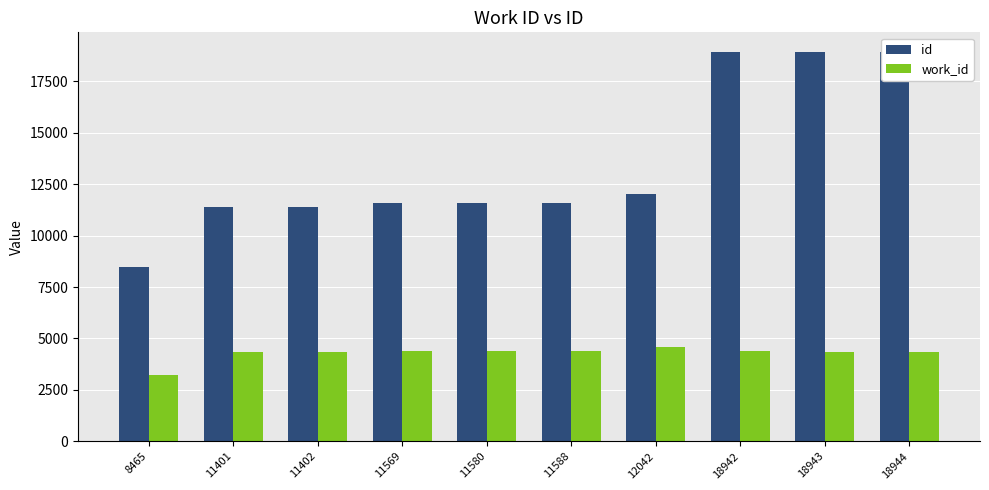

What is the value of the work_id bar at the 8th from the left?

4388